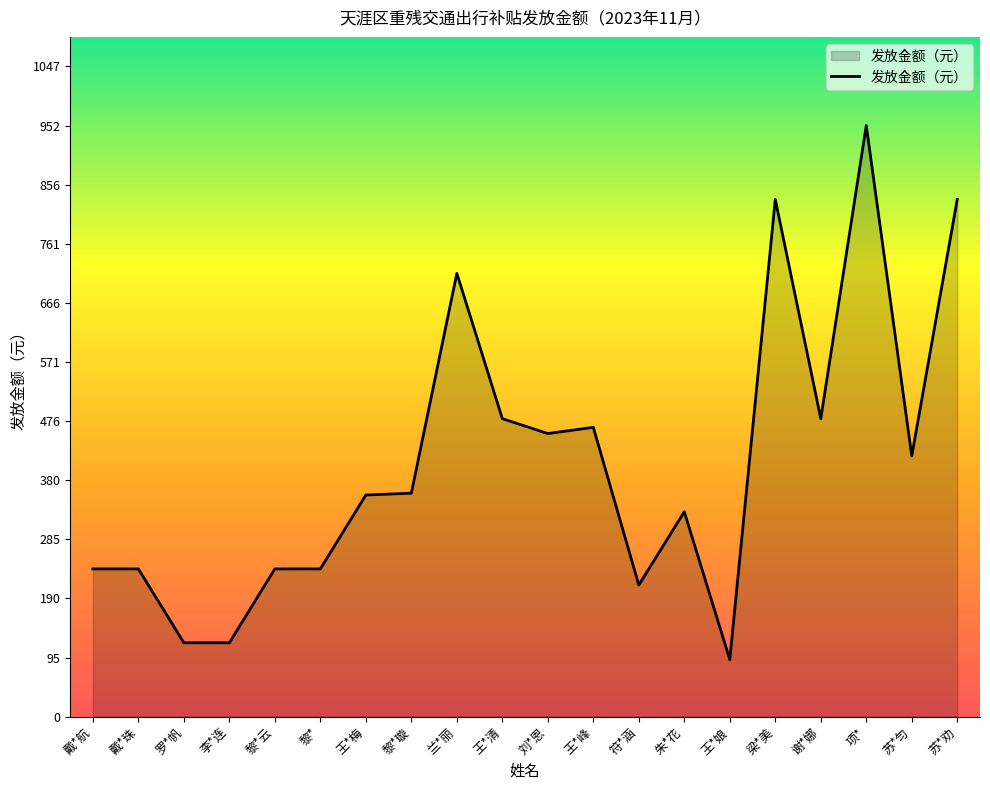

What is the difference between the values at 王*梅 and 王*娘?

265